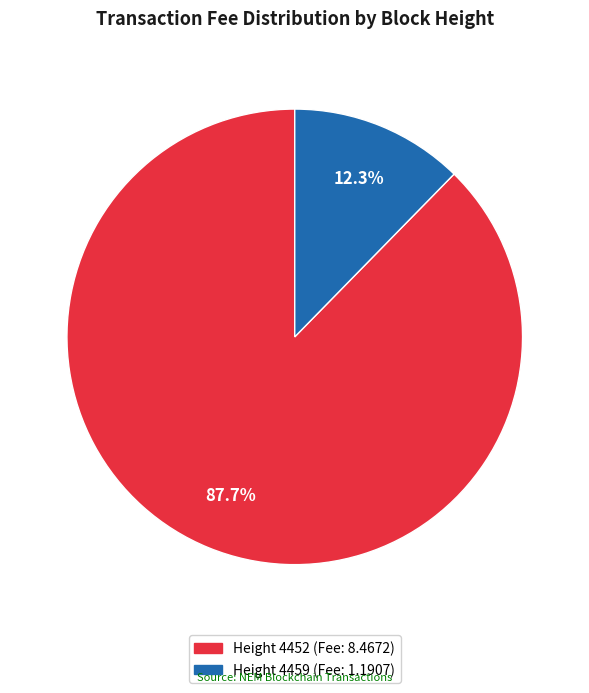

How many slices are in this pie chart?

2